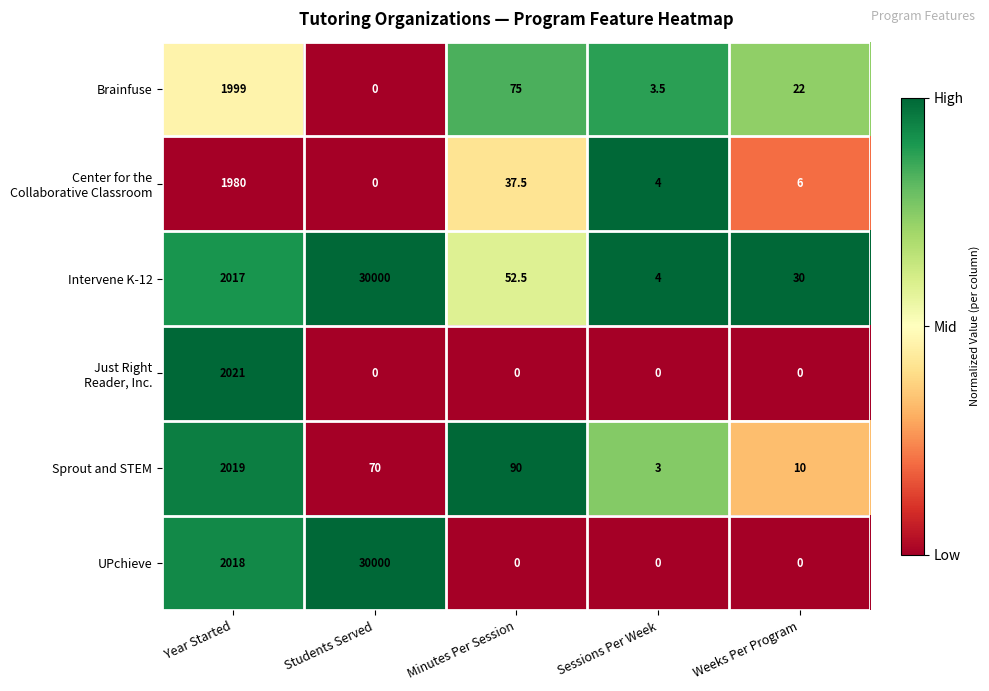

What is the greatest value displayed?

30000.0